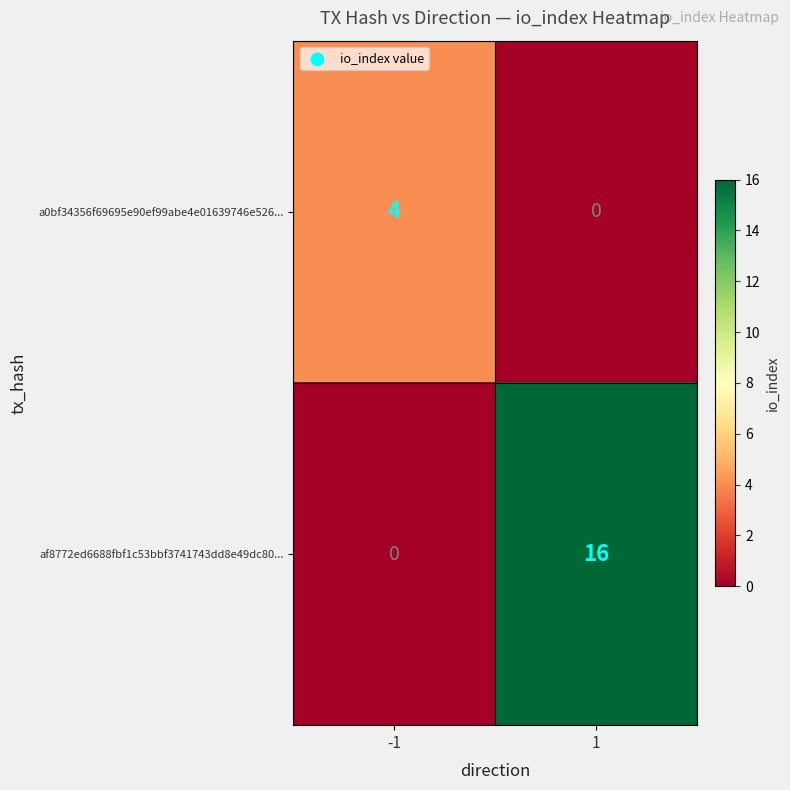

Rank the series by their average value, from highest to lowest.

af8772ed6688fbf1c53bbf3741743dd8e49dc80..., a0bf34356f69695e90ef99abe4e01639746e526...